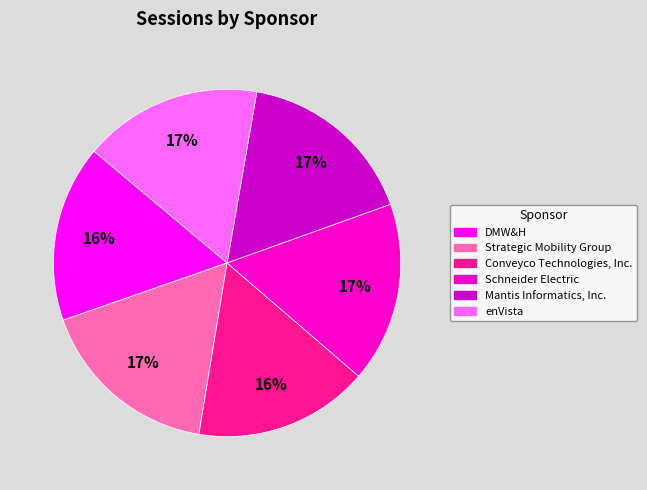

To the nearest percent, what is the average slice percentage?

17%